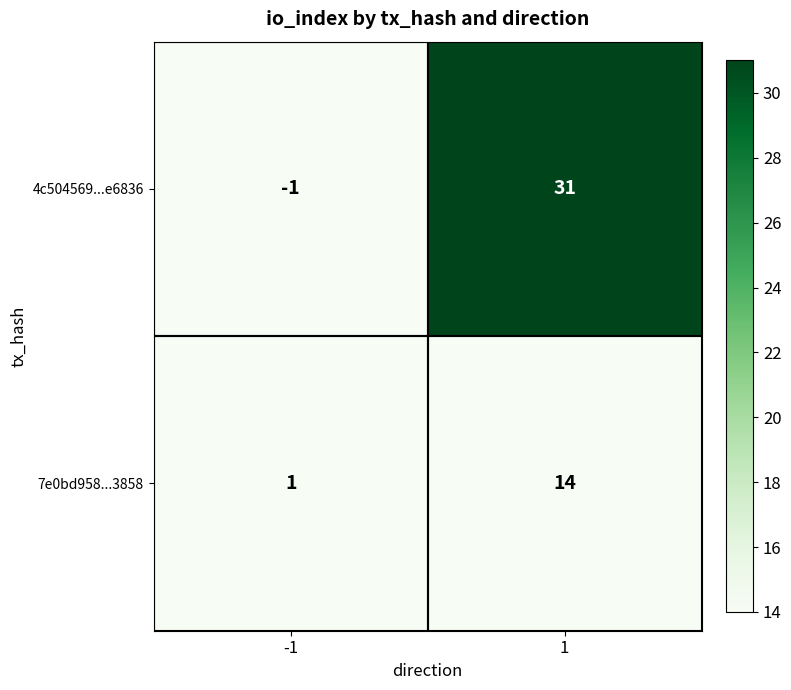

At 1, list the series in order from smallest to largest.

7e0bd958...3858, 4c504569...e6836